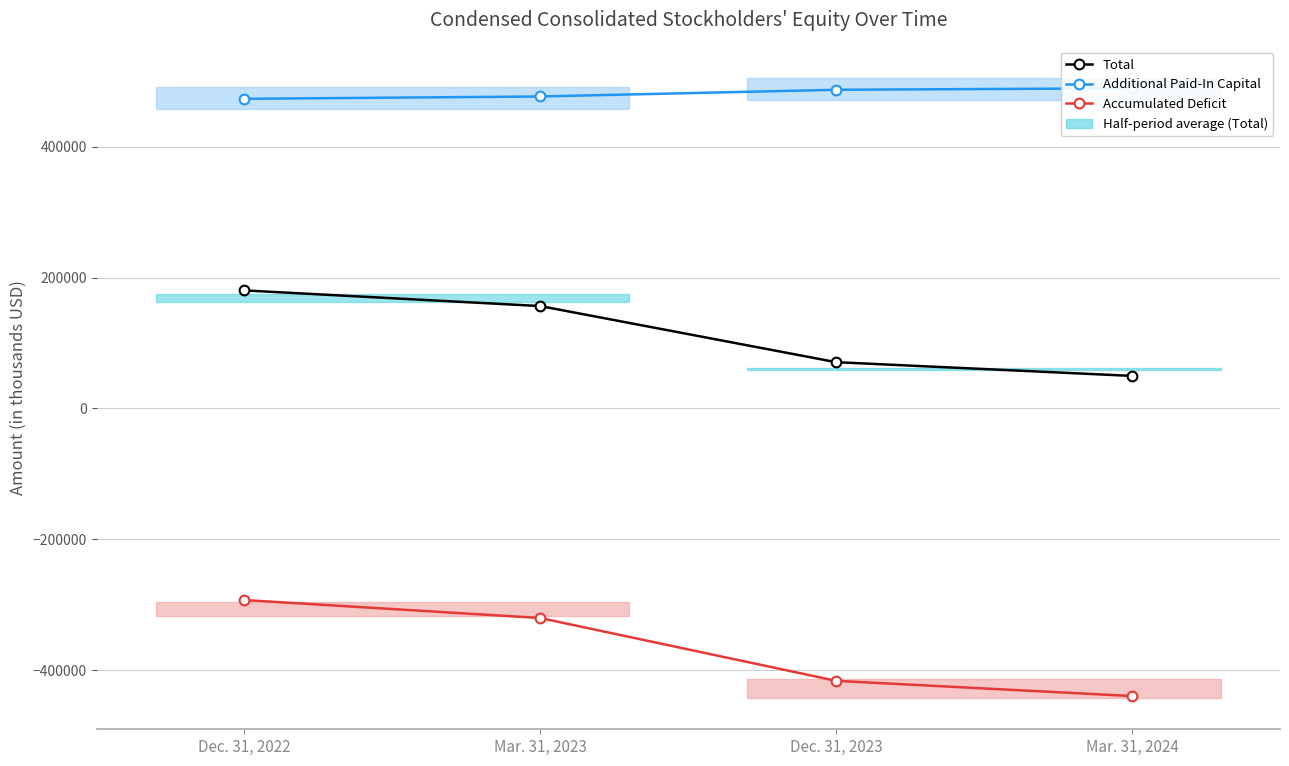

Which series changed the most between Mar. 31, 2023 and Mar. 31, 2024?

Accumulated Deficit